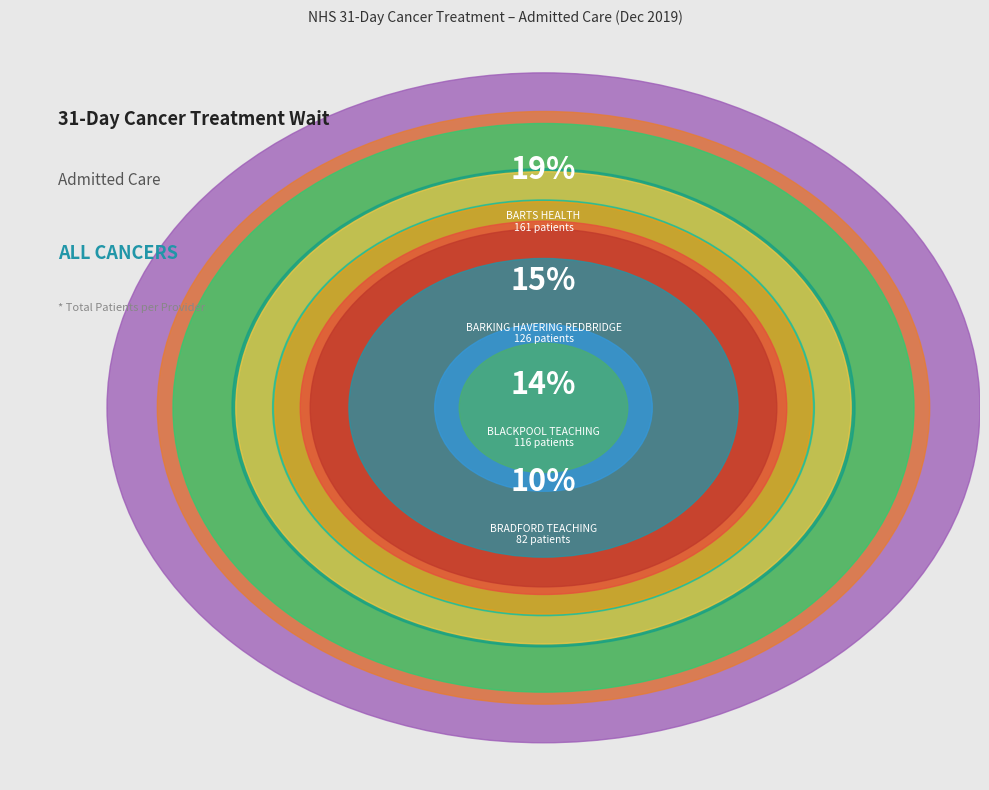

Count the number of slices in the pie.

12